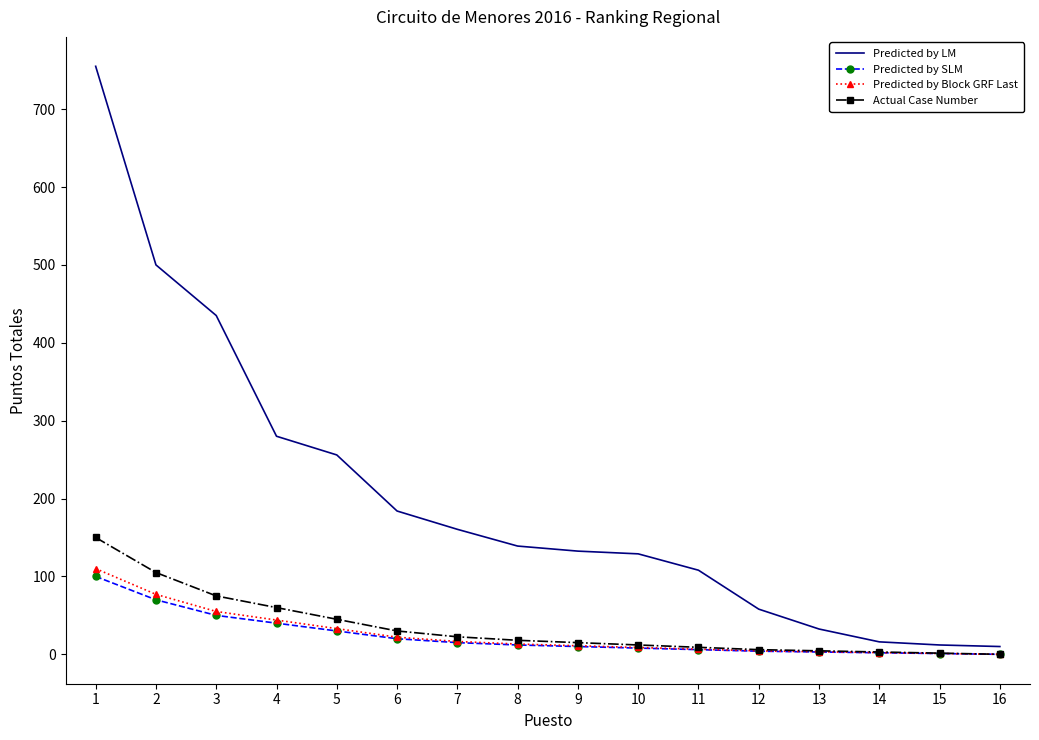

What is the difference between the highest and lowest values at 4?

240.0